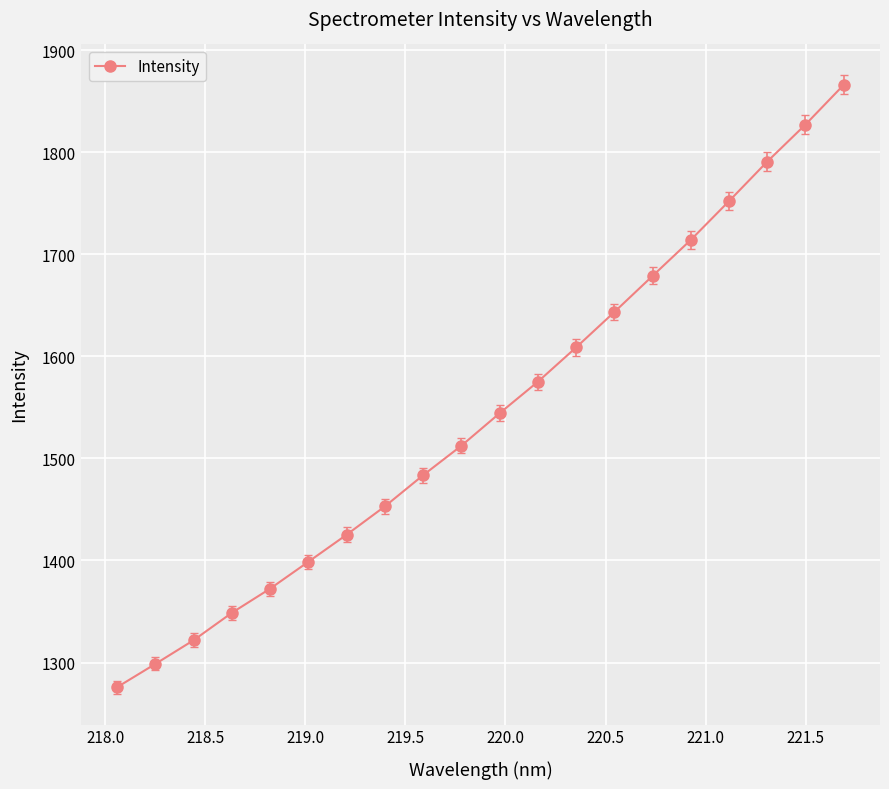

True or false: the data has more than 1 interior local peaks.

False